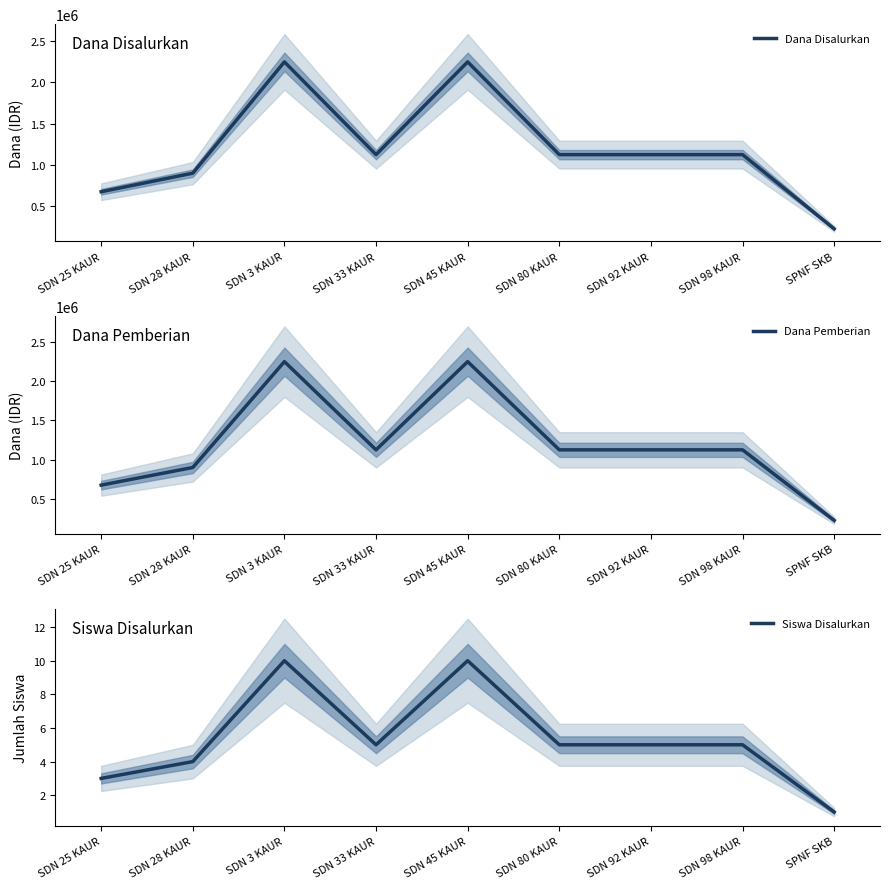

What is the difference between the Siswa Disalurkan values at SDN 45 KAUR and SDN 33 KAUR?

5